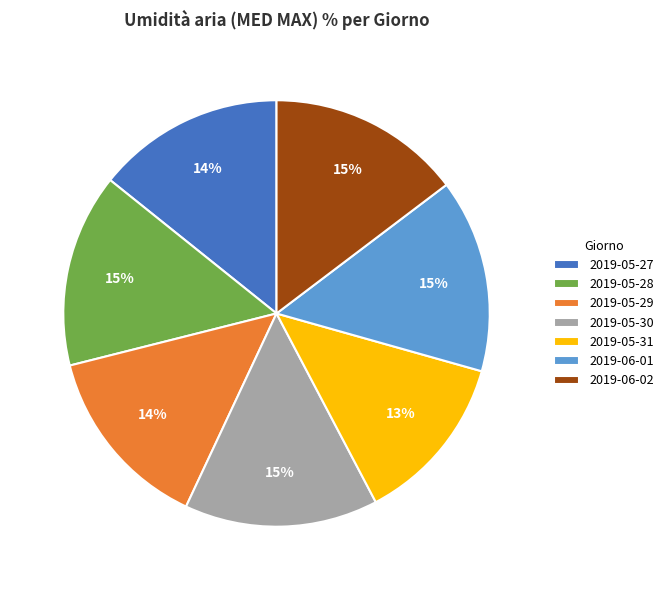

True or false: 2019-05-31 accounts for 13% of the total.

True